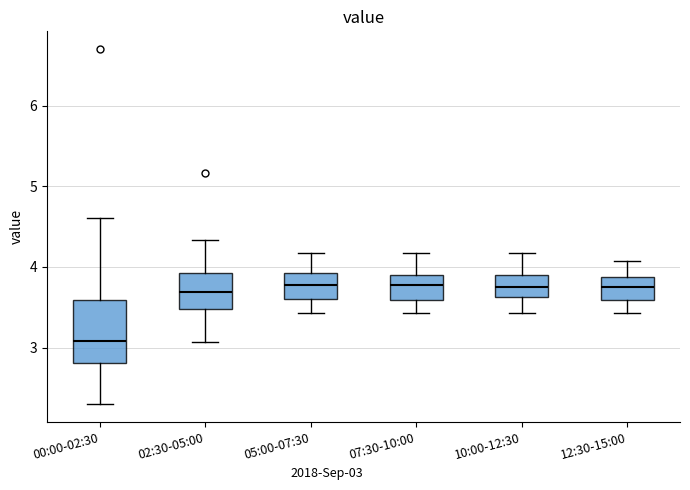

Reading left to right, read every box against the y-axis: the position of its median line, the range the box covers, and the ends of its whiskers. The values are not printed on the chart, so give them approximately, as read against the axis.

00:00-02:30: median 3.1, box 2.8 to 3.6, whiskers 2.3 to 4.6
02:30-05:00: median 3.7, box 3.5 to 3.9, whiskers 3.1 to 4.3
05:00-07:30: median 3.8, box 3.6 to 3.9, whiskers 3.4 to 4.2
07:30-10:00: median 3.8, box 3.6 to 3.9, whiskers 3.4 to 4.2
10:00-12:30: median 3.8, box 3.6 to 3.9, whiskers 3.4 to 4.2
12:30-15:00: median 3.8, box 3.6 to 3.9, whiskers 3.4 to 4.1